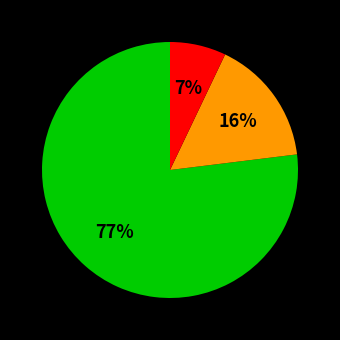

To the nearest percent, what is the average slice percentage?

33%